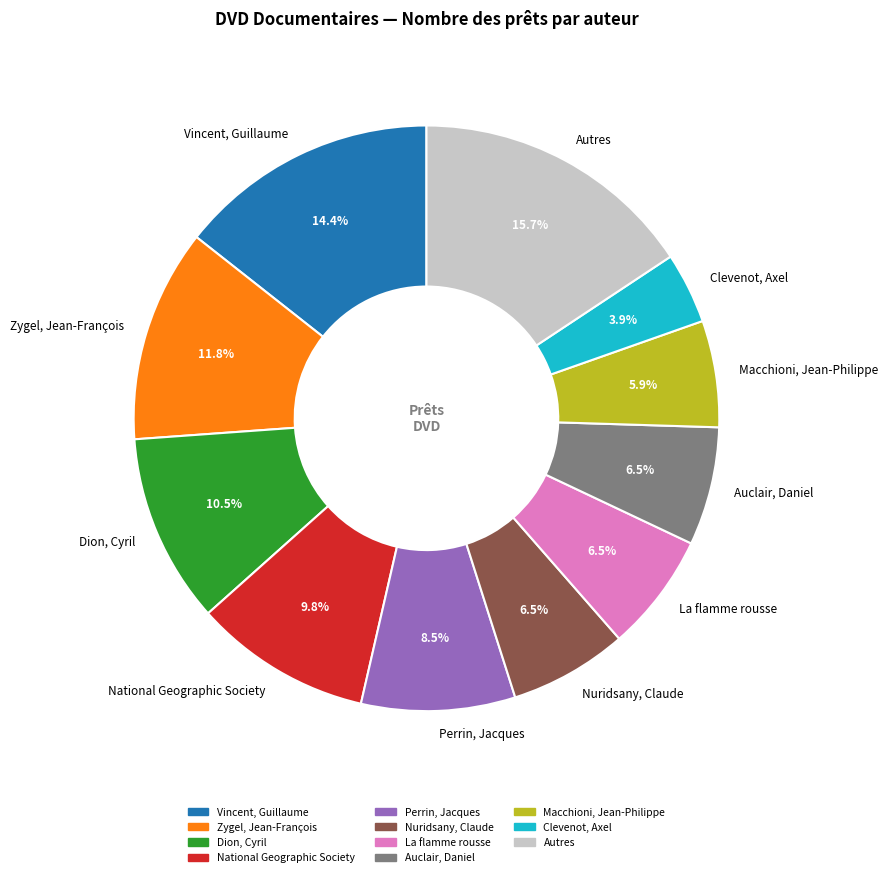

What portion of the pie excludes Vincent, Guillaume?

85.6%